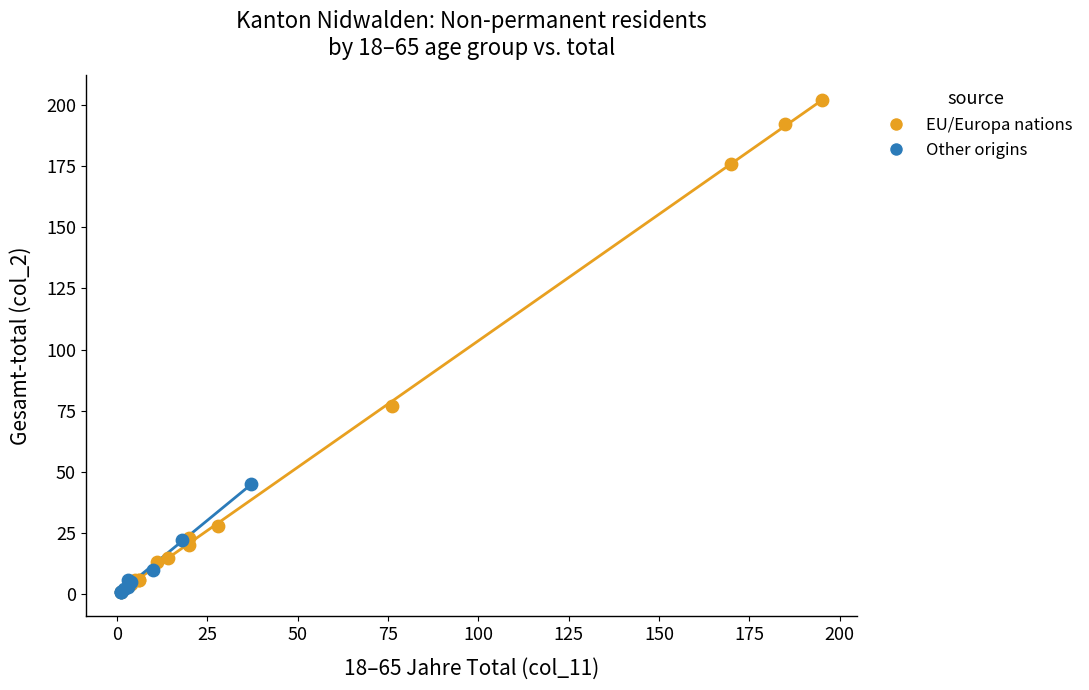

What are all the series names shown in the legend?

EU/Europa nations, Other origins